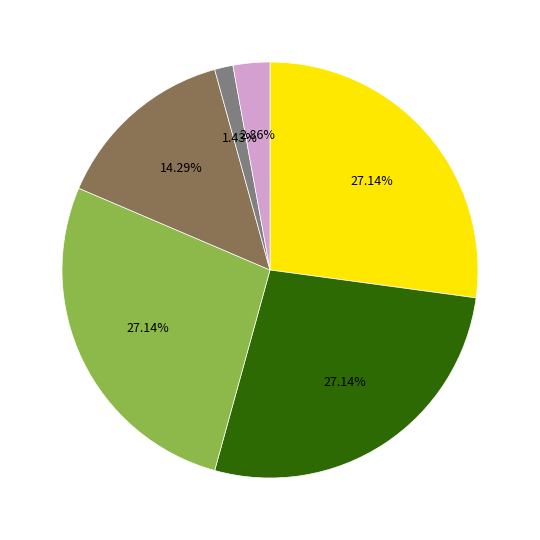

Does any single category account for the majority?

No